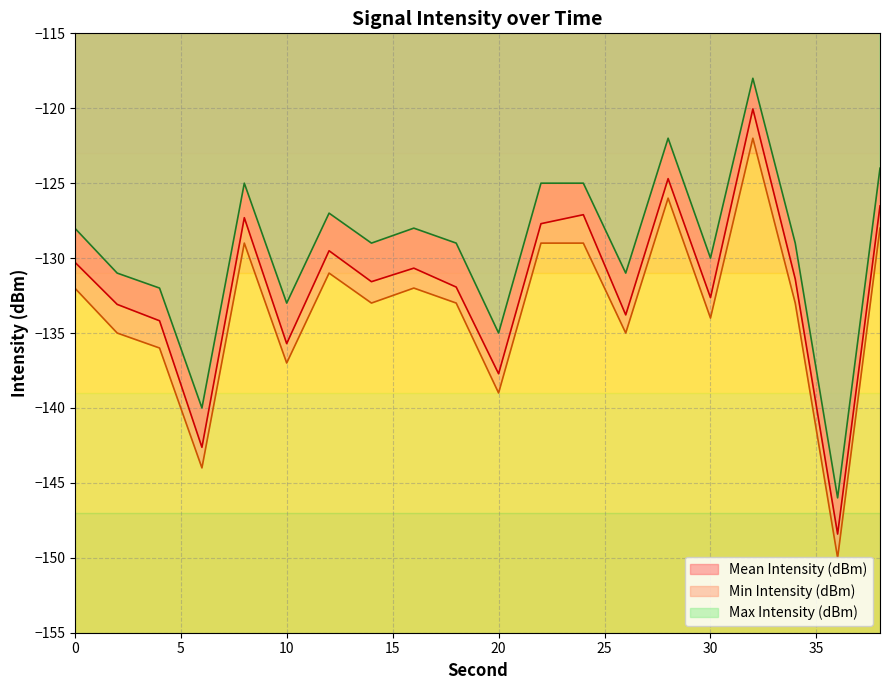

At which category does Min Intensity (dBm) reach its first local valley?

6